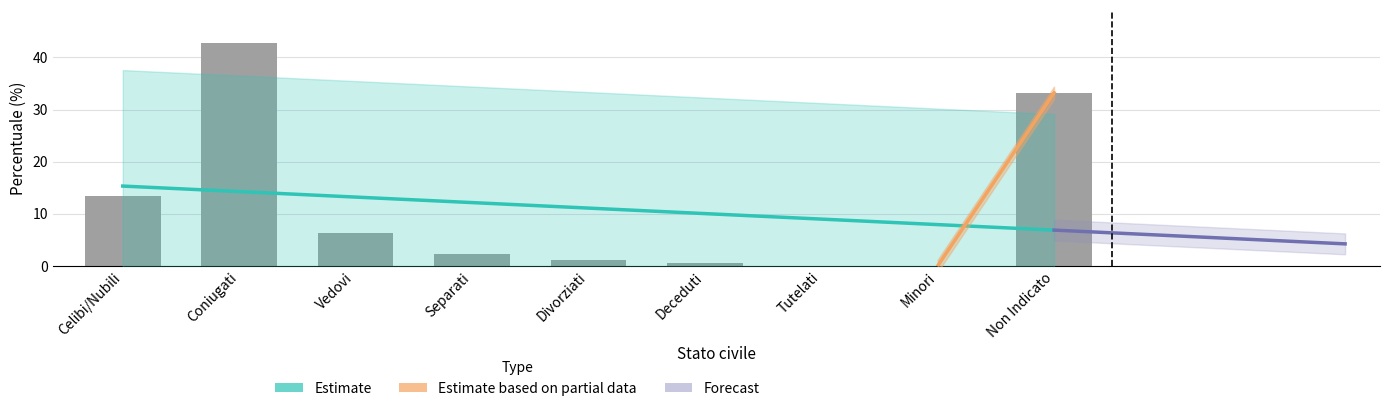

At which category does the chart reach its peak across all series?

Coniugati